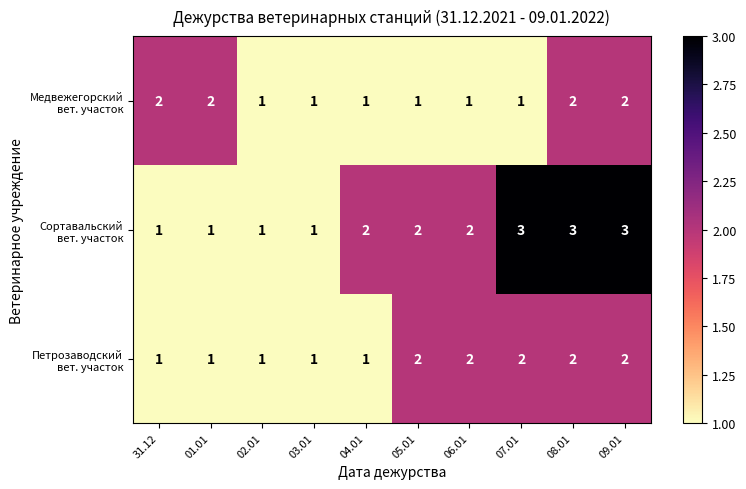

What is the total value across all series at 07.01?

6